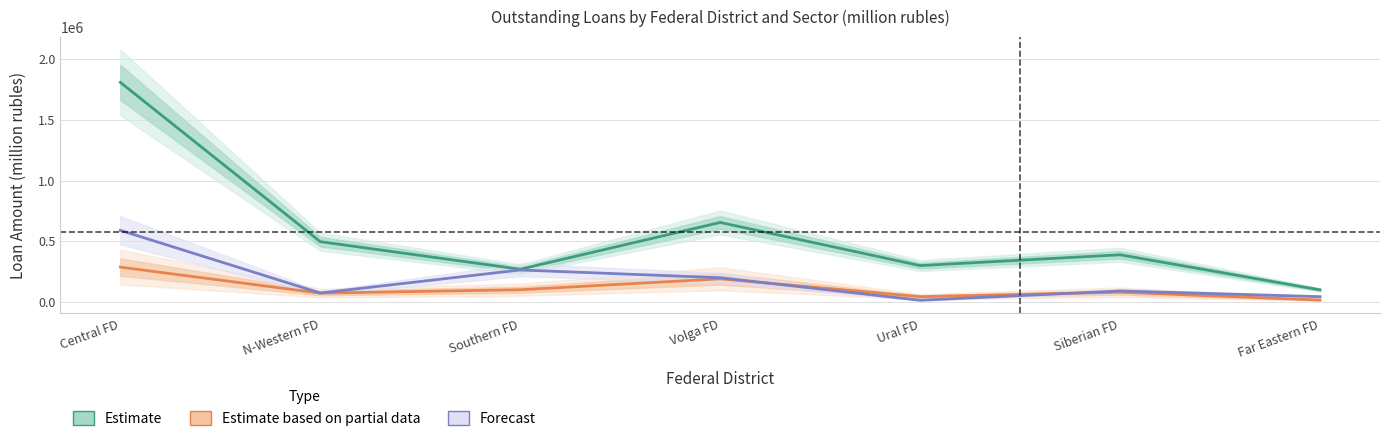

What is the approximate value of Forecast at Siberian FD?

89230